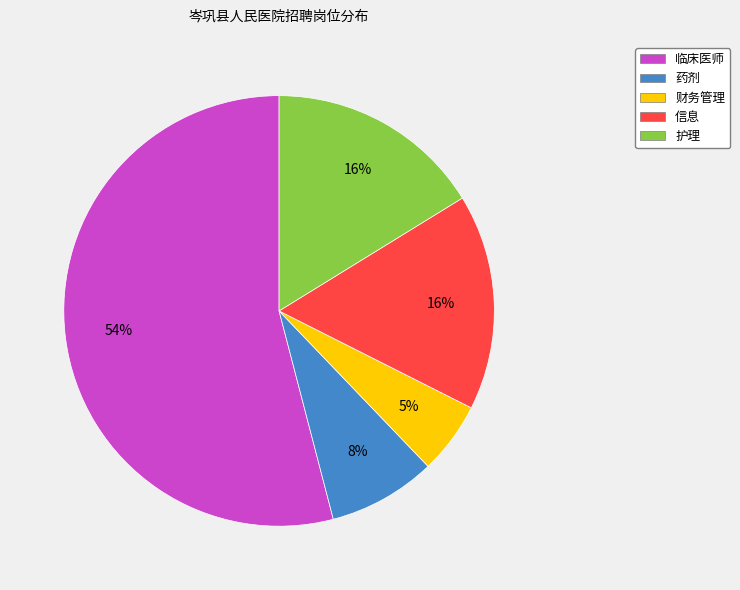

Between 临床医师 and 药剂, which is larger?

临床医师